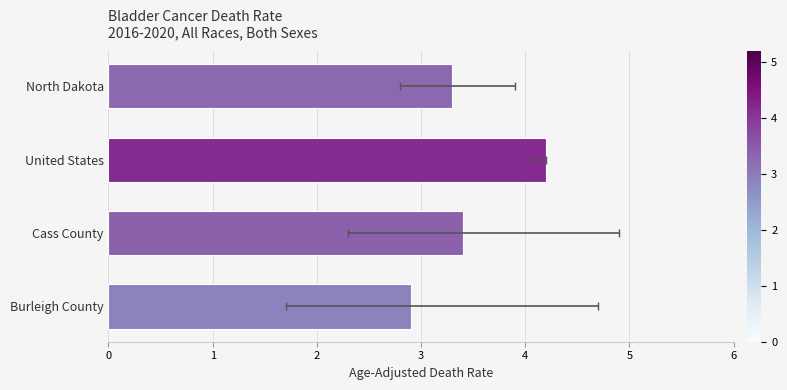

Reading left to right, extract all data points from this chart.

3.3	4.2	3.4	2.9